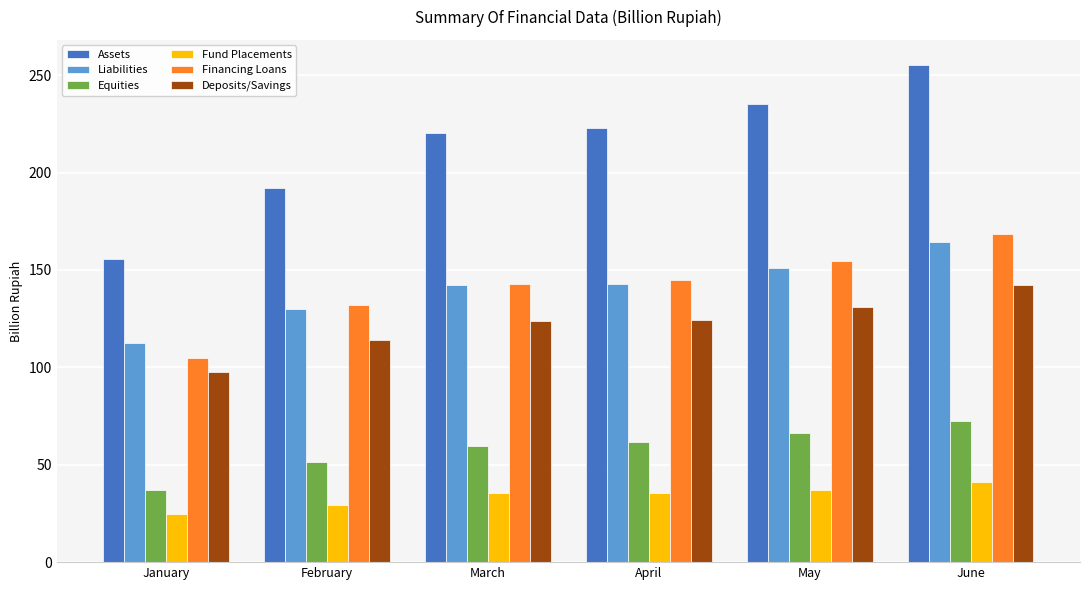

Between January and April, which series saw the biggest shift?

Assets